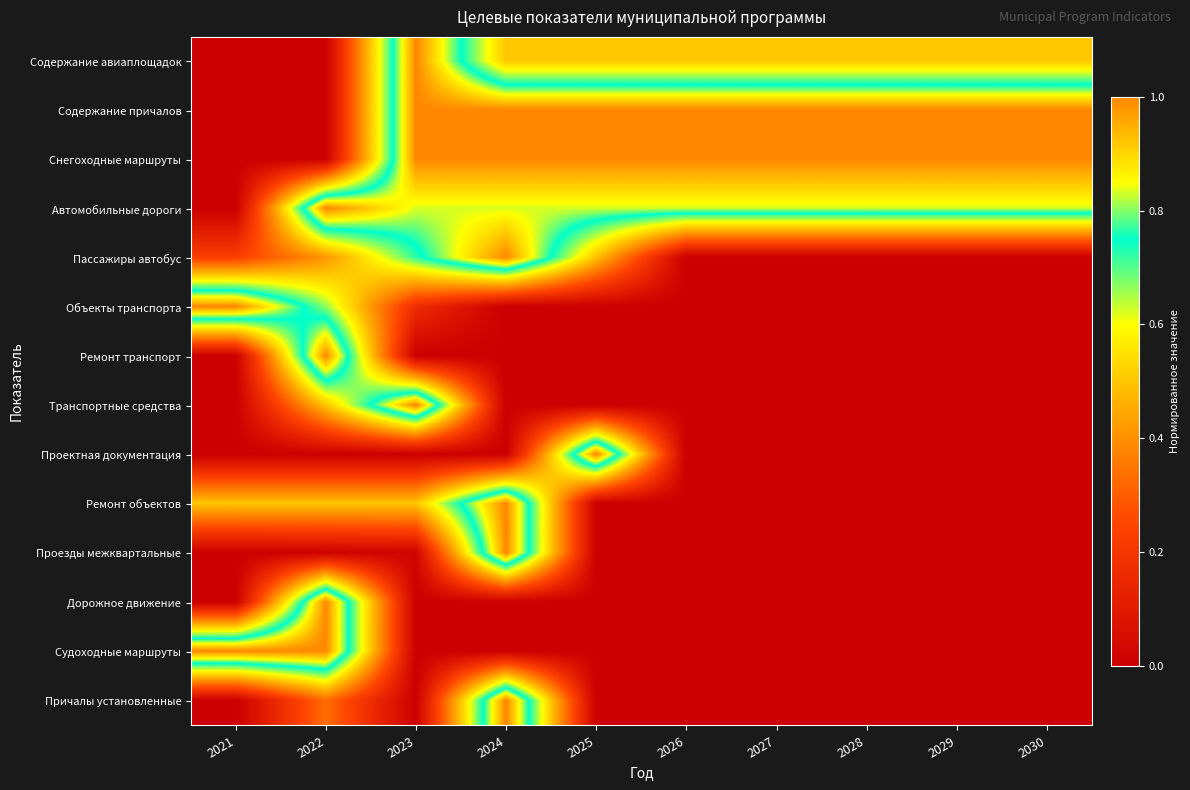

Reading left to right, extract all data points from this chart.

Содержание авиаплощадок: 2021=0.0	2022=0.0	2023=1.0	2024=0.5	2025=0.5	2026=0.5	2027=0.5	2028=0.5	2029=0.5	2030=0.5
Содержание причалов: 2021=0.0	2022=0.0	2023=1.0	2024=1.0	2025=1.0	2026=1.0	2027=1.0	2028=1.0	2029=1.0	2030=1.0
Снегоходные маршруты: 2021=0.0	2022=0.0	2023=1.0	2024=1.0	2025=1.0	2026=1.0	2027=1.0	2028=1.0	2029=1.0	2030=1.0
Автомобильные дороги: 2021=0.0	2022=1.0	2023=0.8	2024=0.8	2025=0.8	2026=0.8	2027=0.8	2028=0.8	2029=0.8	2030=0.8
Пассажиры автобус: 2021=0.2	2022=0.4	2023=0.7	2024=1.0	2025=0.5	2026=0.0	2027=0.0	2028=0.0	2029=0.0	2030=0.0
Объекты транспорта: 2021=1.0	2022=0.7	2023=0.2	2024=0.0	2025=0.0	2026=0.0	2027=0.0	2028=0.0	2029=0.0	2030=0.0
Ремонт транспорт: 2021=0.0	2022=1.0	2023=0.0	2024=0.0	2025=0.0	2026=0.0	2027=0.0	2028=0.0	2029=0.0	2030=0.0
Транспортные средства: 2021=0.0	2022=0.5	2023=1.0	2024=0.0	2025=0.0	2026=0.0	2027=0.0	2028=0.0	2029=0.0	2030=0.0
Проектная документация: 2021=0.0	2022=0.0	2023=0.0	2024=0.0	2025=1.0	2026=0.0	2027=0.0	2028=0.0	2029=0.0	2030=0.0
Ремонт объектов: 2021=0.5	2022=0.5	2023=0.5	2024=1.0	2025=0.0	2026=0.0	2027=0.0	2028=0.0	2029=0.0	2030=0.0
Проезды межквартальные: 2021=0.0	2022=0.0	2023=0.0	2024=1.0	2025=0.0	2026=0.0	2027=0.0	2028=0.0	2029=0.0	2030=0.0
Дорожное движение: 2021=0.0	2022=1.0	2023=0.0	2024=0.0	2025=0.0	2026=0.0	2027=0.0	2028=0.0	2029=0.0	2030=0.0
Судоходные маршруты: 2021=1.0	2022=1.0	2023=0.0	2024=0.0	2025=0.0	2026=0.0	2027=0.0	2028=0.0	2029=0.0	2030=0.0
Причалы установленные: 2021=0.0	2022=0.3	2023=0.0	2024=1.0	2025=0.0	2026=0.0	2027=0.0	2028=0.0	2029=0.0	2030=0.0